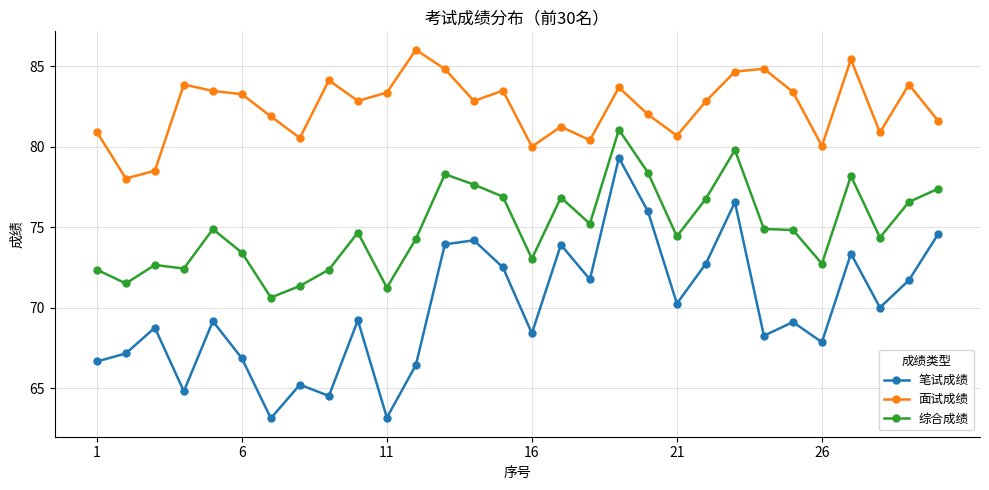

List the series in order of their peak value, lowest first.

笔试成绩, 综合成绩, 面试成绩